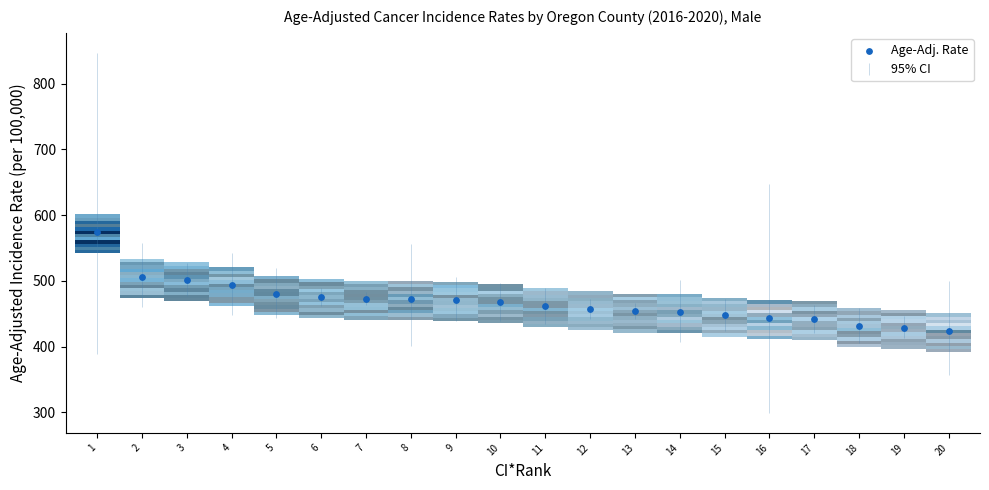

What is the range of X values (max minus min)?

19.0